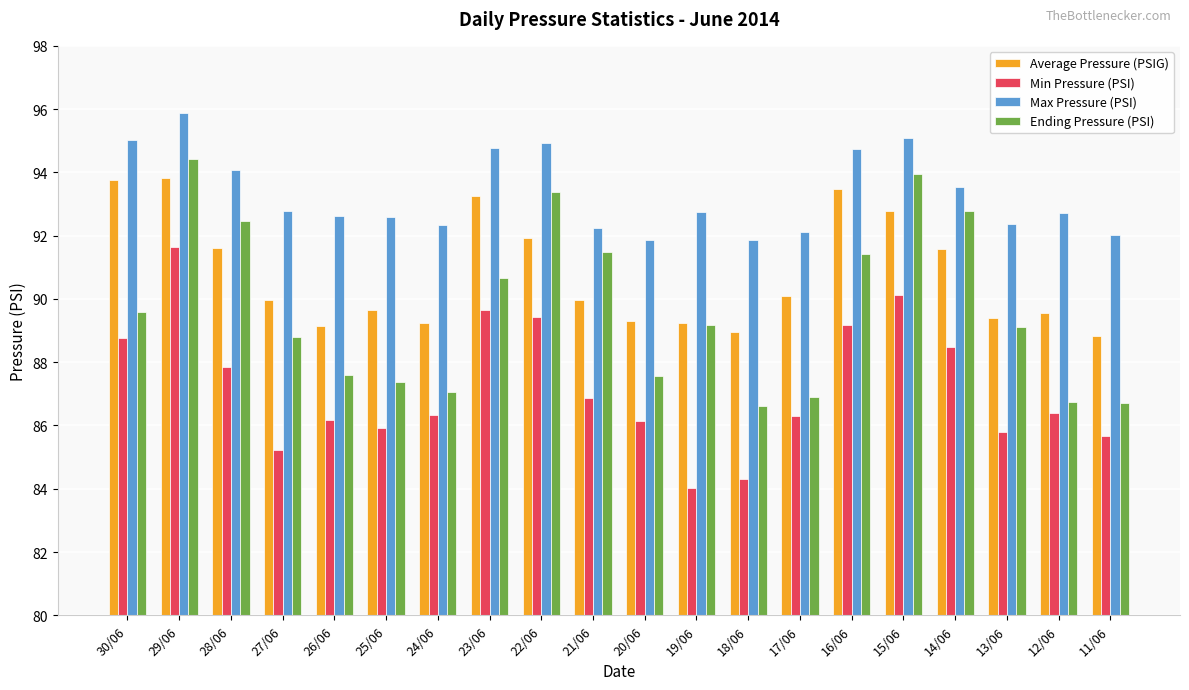

What is the difference between the Ending Pressure (PSI) values at 25/06 and 20/06?

0.2